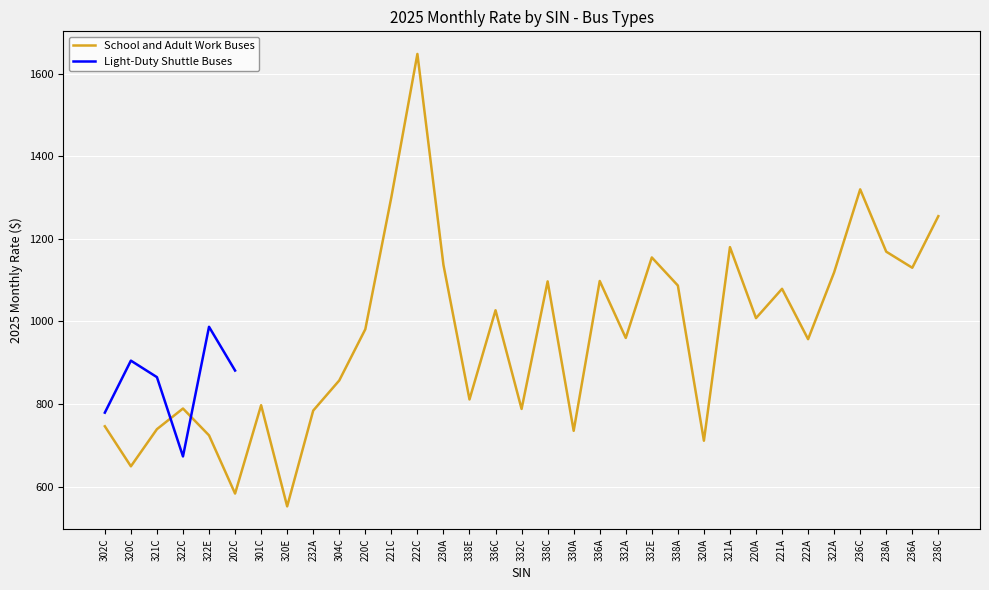

Which label corresponds to the largest value in the chart?

222C